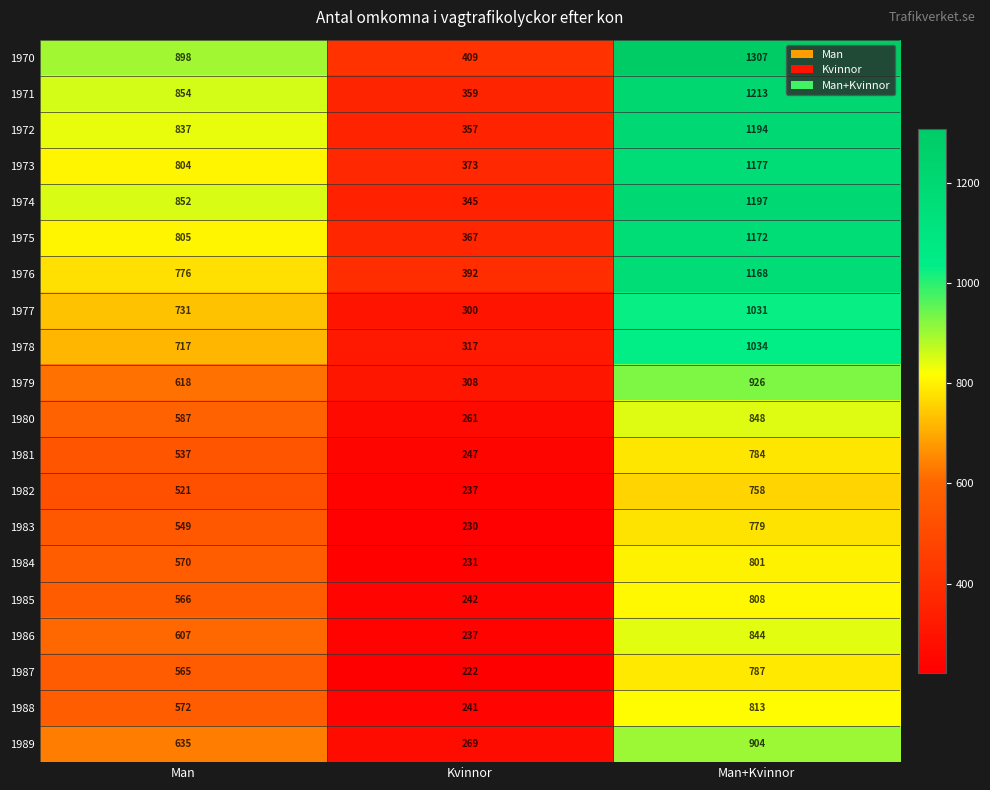

How many values in the 1981 series are below 537?

1